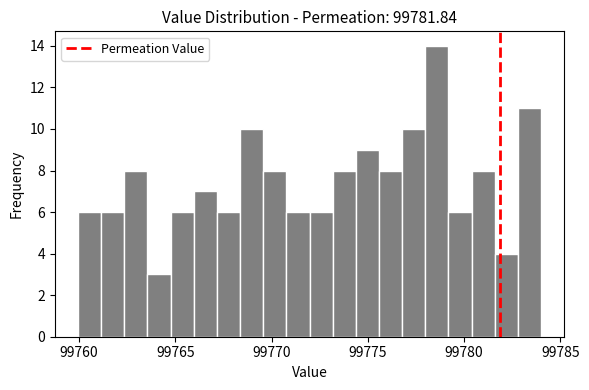

Around what value on the x-axis is the tallest bar? Give the approximate position of its centre, as read against the axis.

99778.5